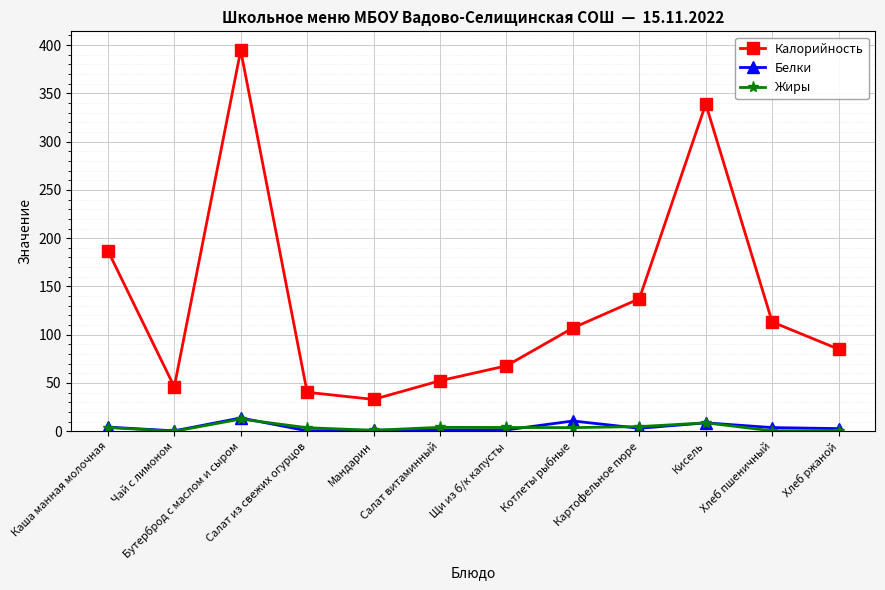

True or false: Жиры and Калорийность intersect in this chart.

False